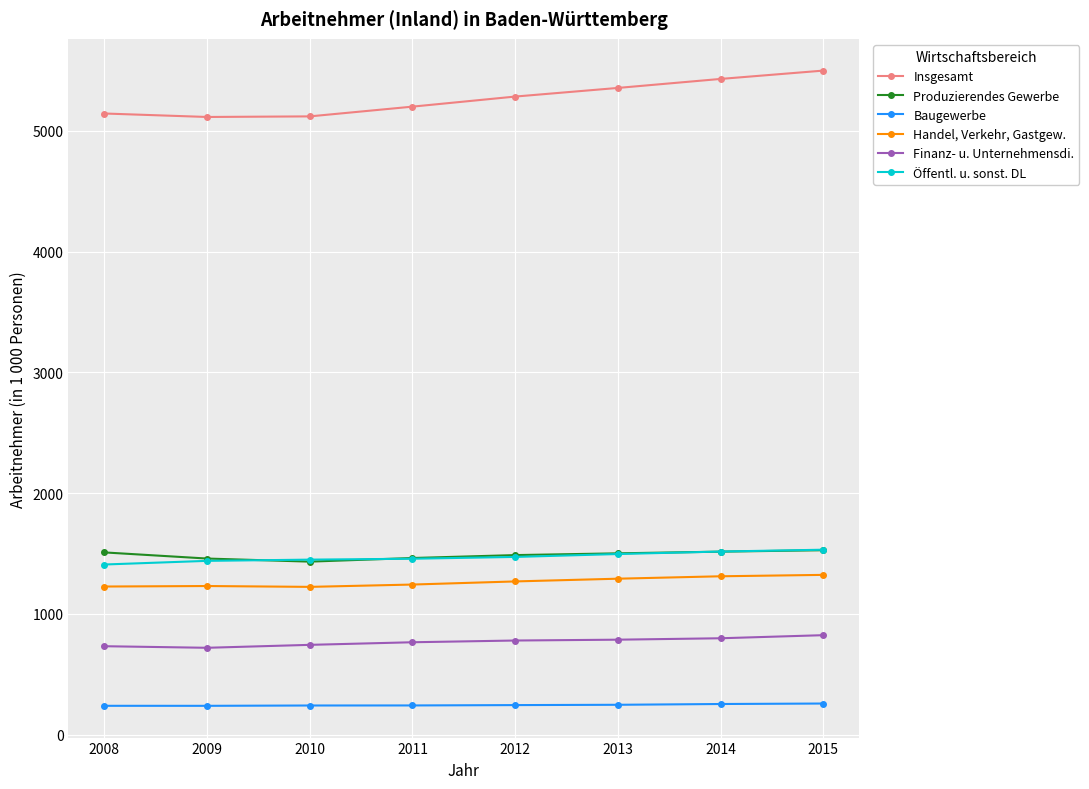

Which category has the highest value in the Insgesamt series?

2015